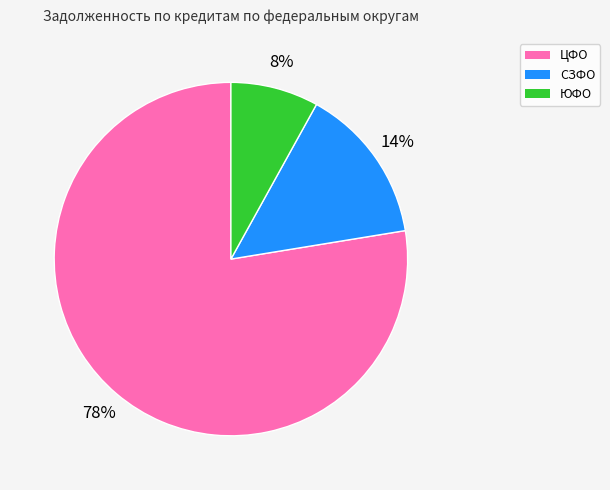

To the nearest percent, what is the average slice percentage?

33%